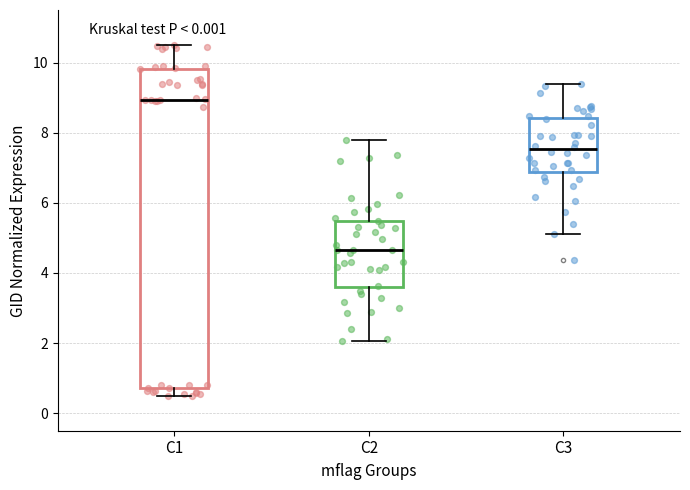

Reading left to right, read every box against the y-axis: the position of its median line, the range the box covers, and the ends of its whiskers. The values are not printed on the chart, so give them approximately, as read against the axis.

C1: median 9.0, box 0.8 to 9.8, whiskers 0.6 to 10.6
C2: median 4.6, box 3.6 to 5.4, whiskers 2.0 to 7.8
C3: median 7.6, box 6.8 to 8.4, whiskers 5.2 to 9.4